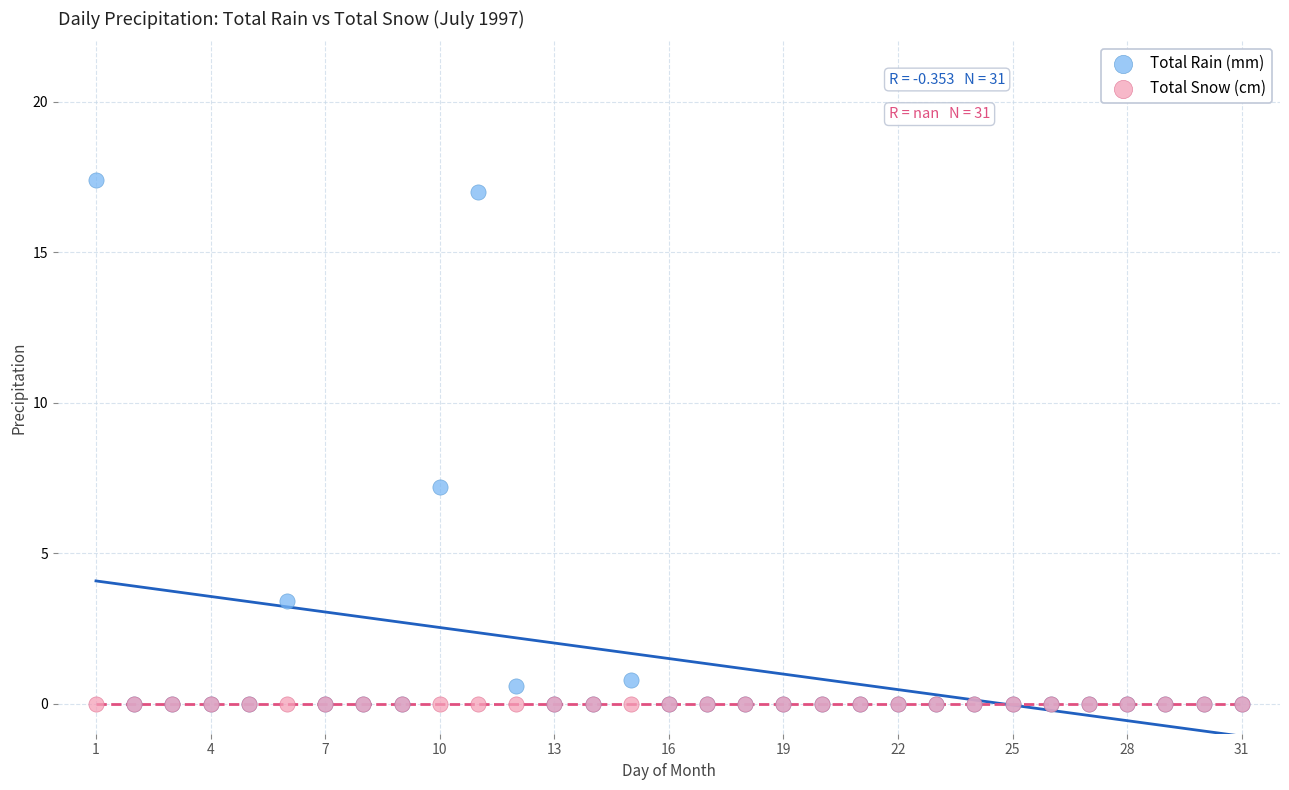

In the Total Rain (mm) series, what Y value is closest to 8?

7.2